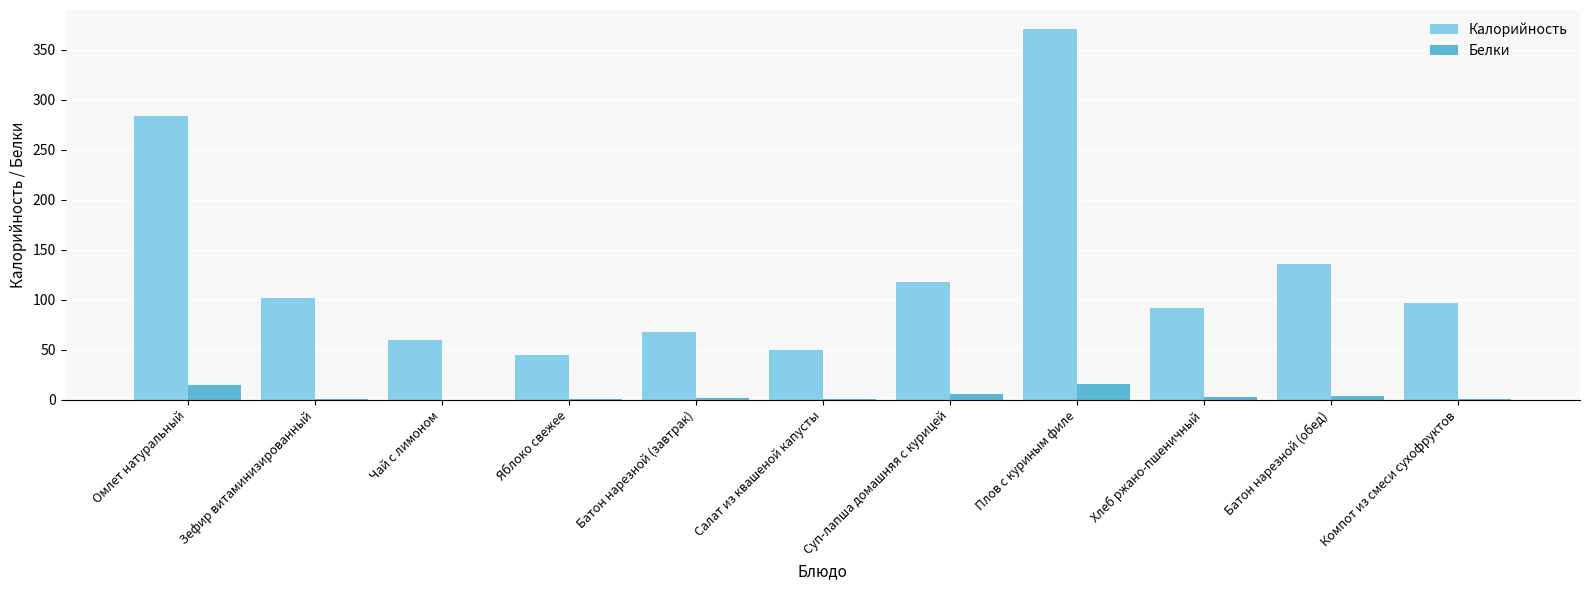

At which category does the chart reach its peak across all series?

Плов с куриным филе